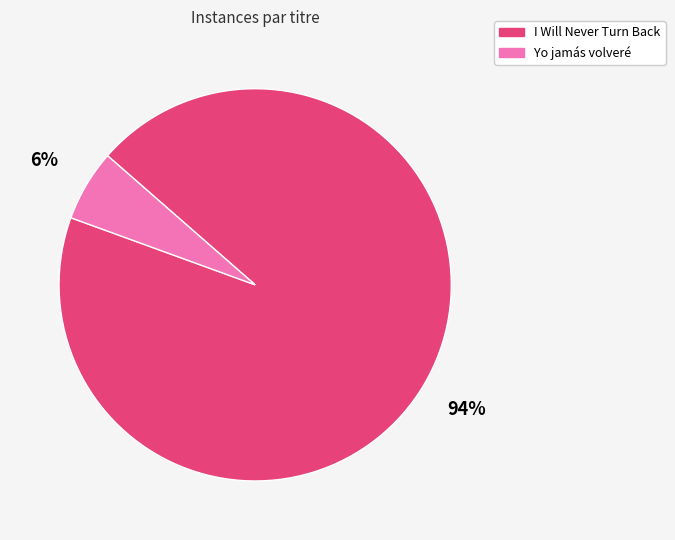

Is I Will Never Turn Back the majority of the pie?

Yes